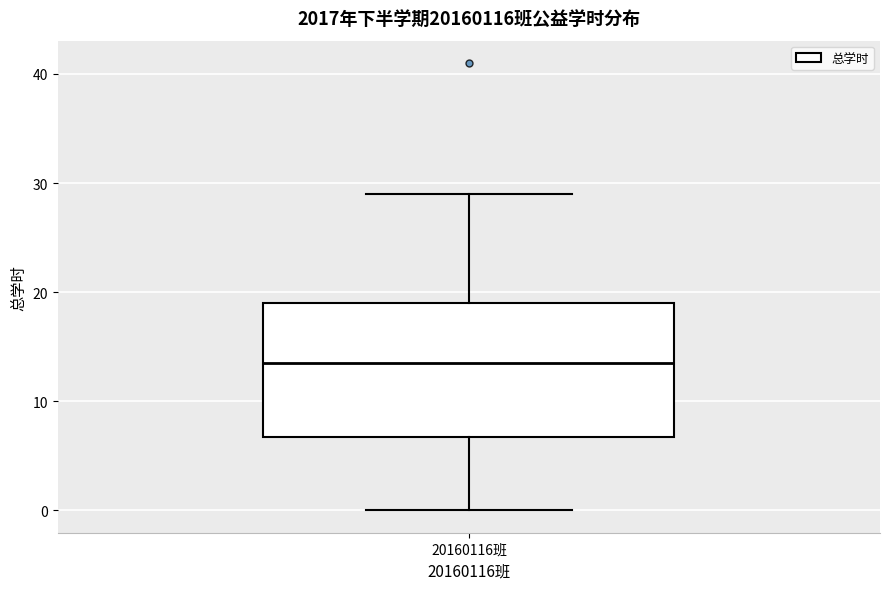

Where is the upper edge of the box for 20160116班 on the y-axis? The values are not printed on the chart, so give them approximately, as read against the axis.

19